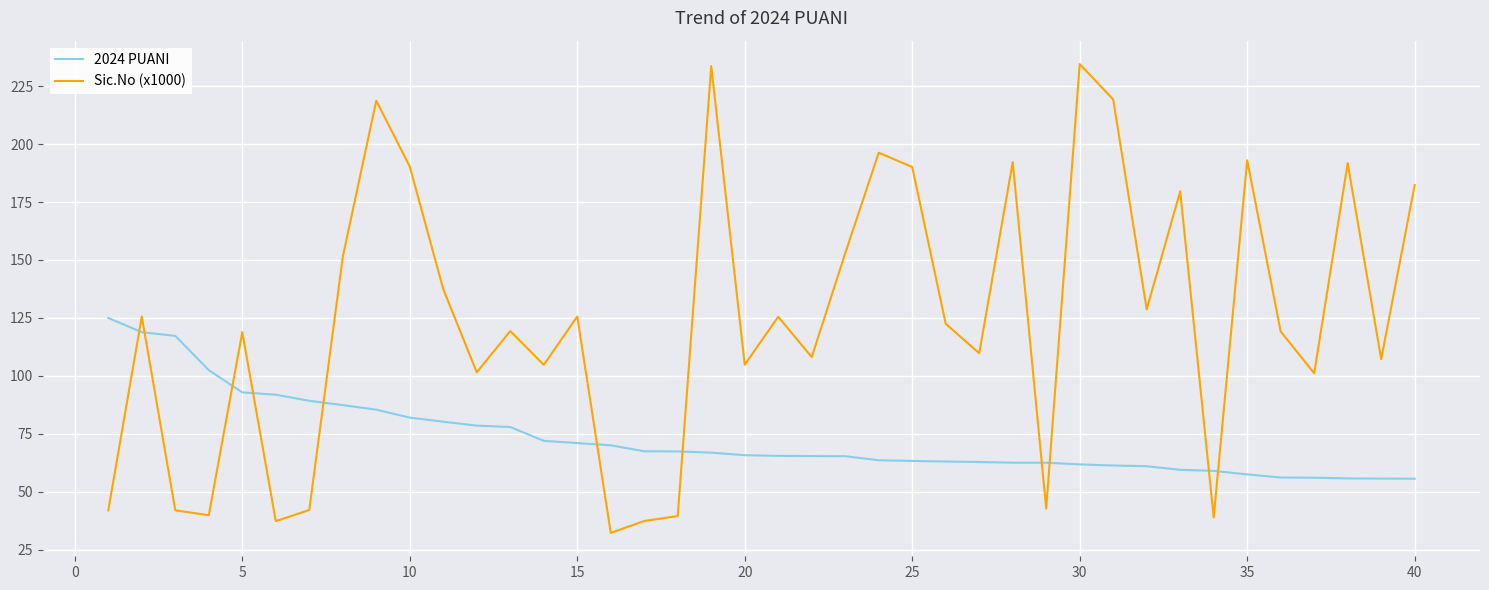

True or false: Sic.No (x1000) and 2024 PUANI intersect in this chart.

True